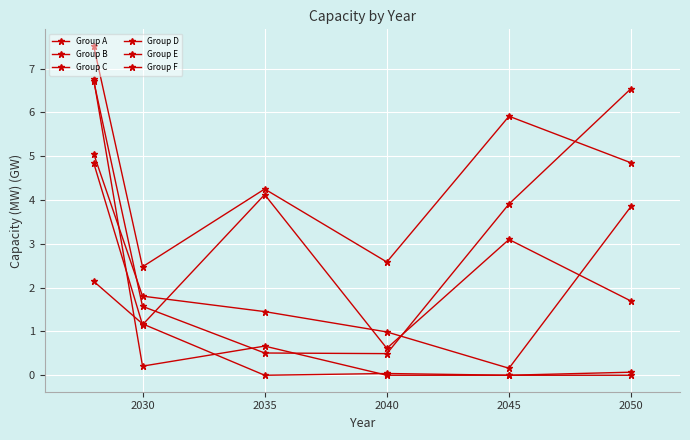

What is the value of the Group D point at the 5th from the left?

5.9